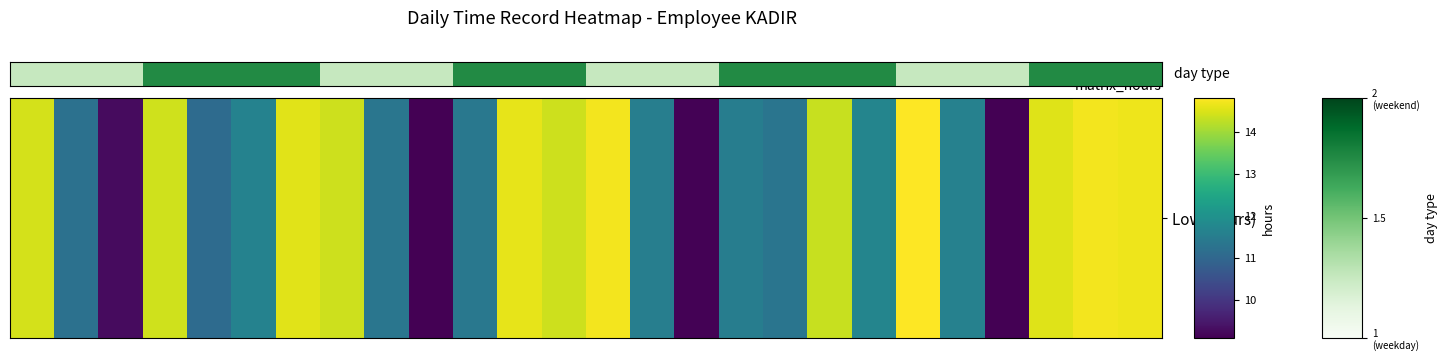

How many data points are less than 2?

12